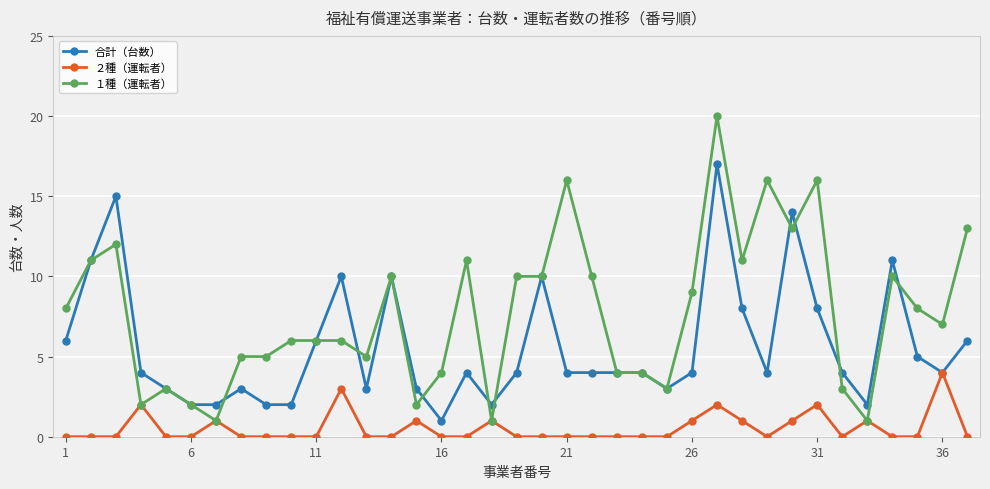

What are all the series names shown in the legend?

合計（台数）, ２種（運転者）, １種（運転者）